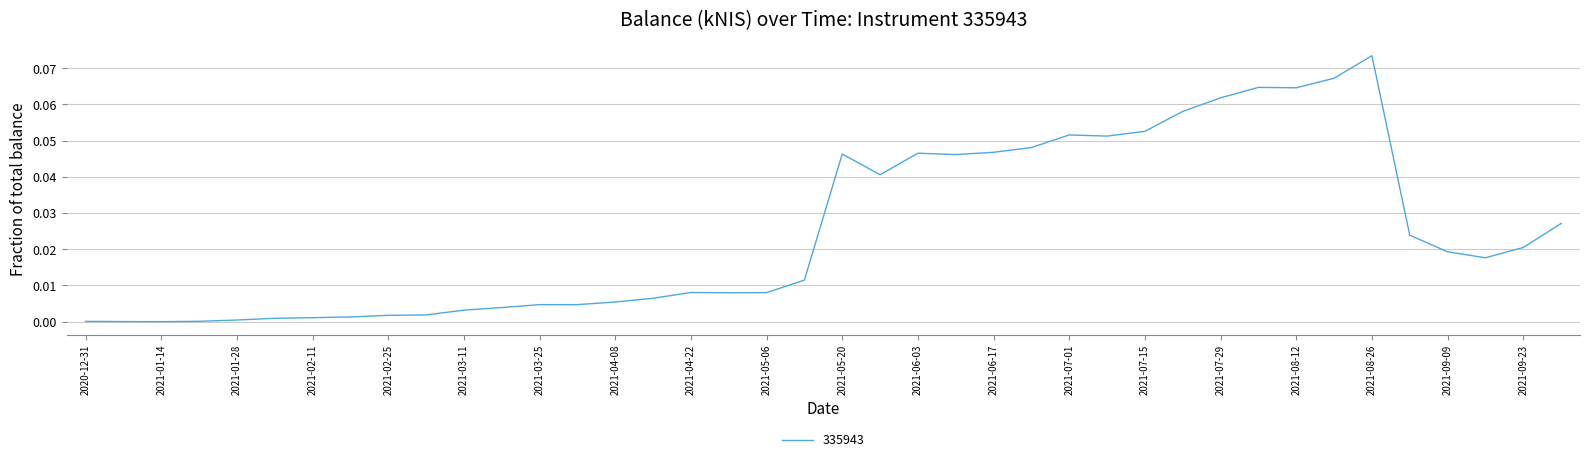

Which category has the lowest value across all series?

2021-01-14